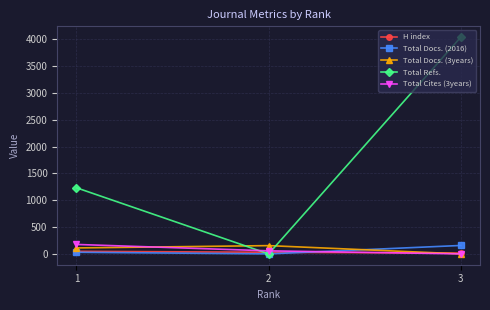

What are all the series names shown in the legend?

H index, Total Docs. (2016), Total Docs. (3years), Total Refs., Total Cites (3years)